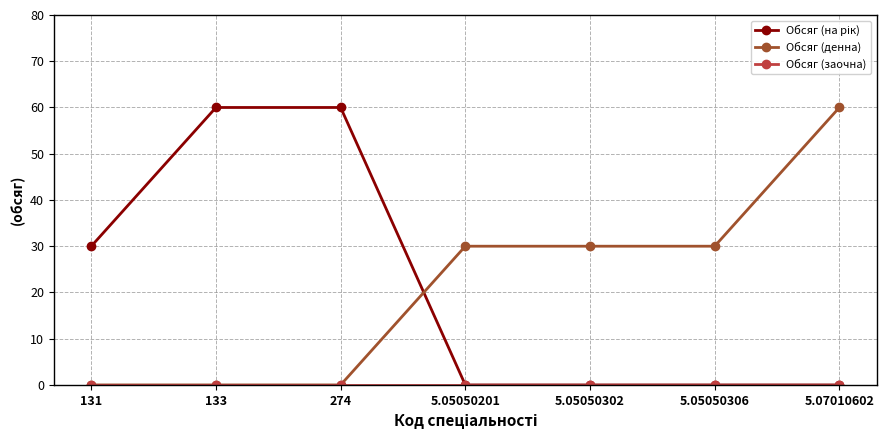

What is the spread (max minus min) of values at 5.05050302?

30